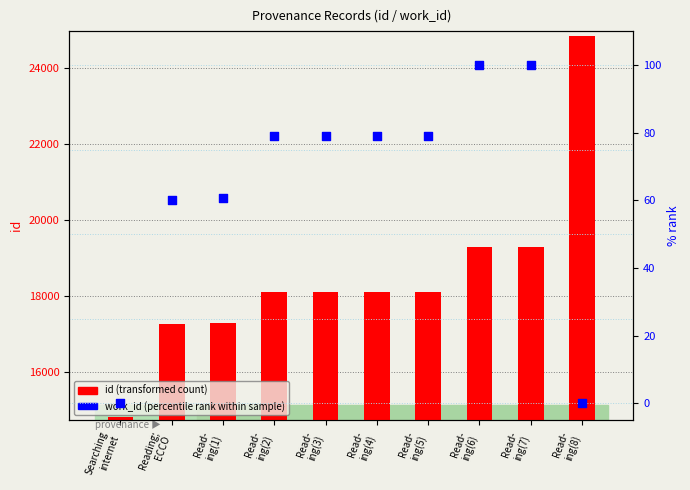

What are all the series names shown in the legend?

id (transformed count), work_id (percentile rank within sample)